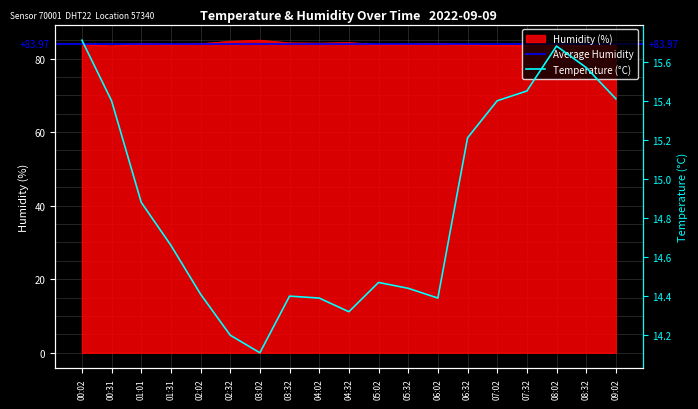

What position from the left is 01:01?

3